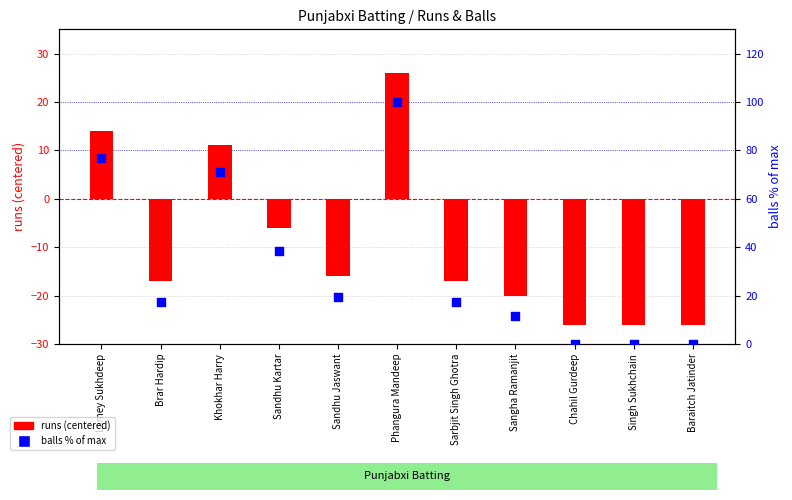

Which series has the widest spread of Y values?

balls % of max